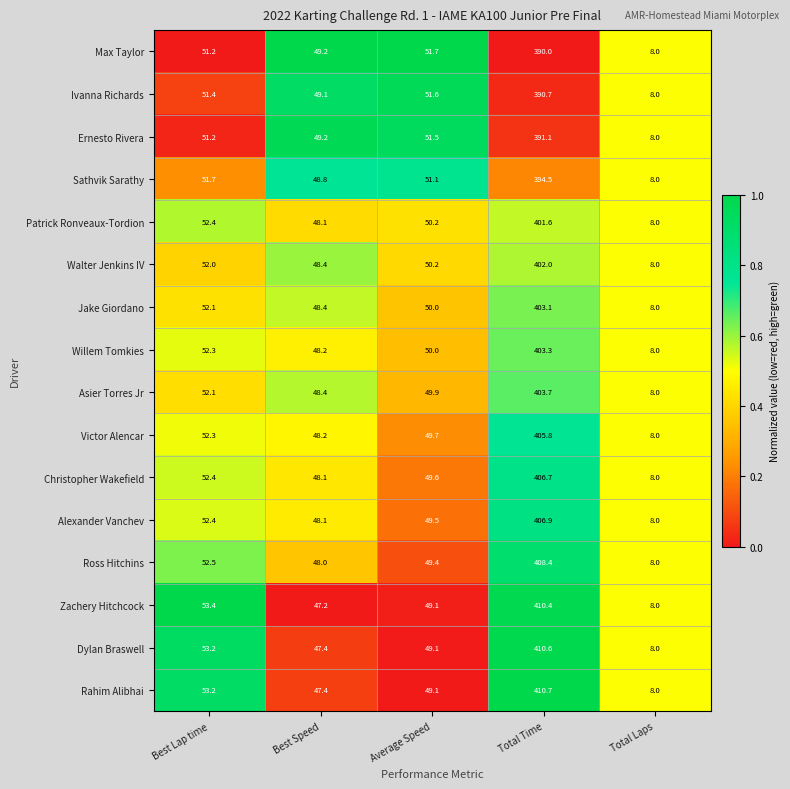

Which series has the largest total across all categories?

Rahim Alibhai